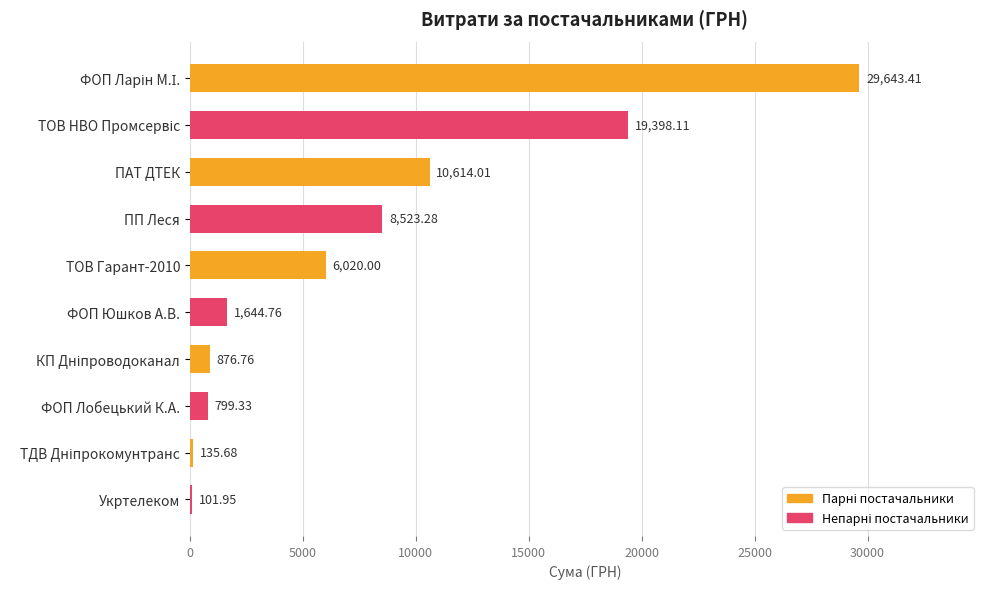

What is the change in value from ПП Леся to ФОП Юшков А.В.?

-6878.5